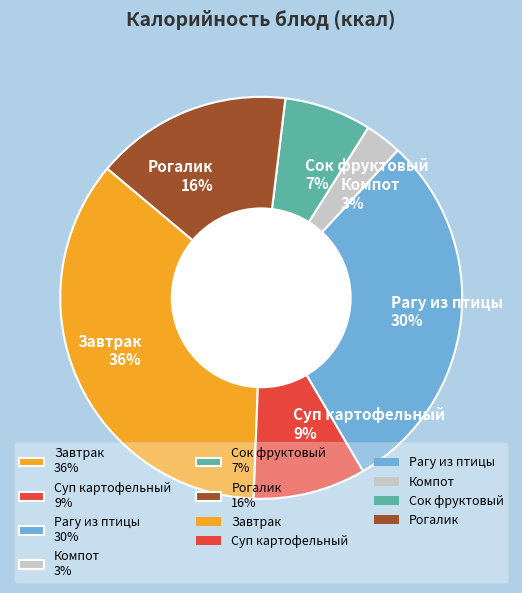

How many slices are in this pie chart?

6